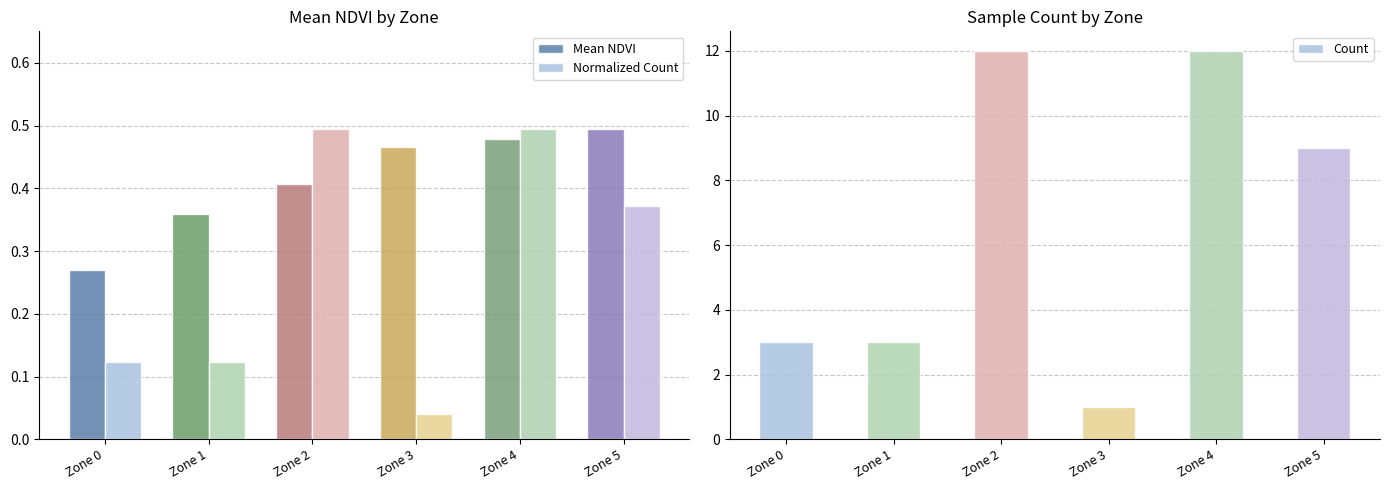

What is the sum of the Count values at Zone 4 and Zone 3?

13